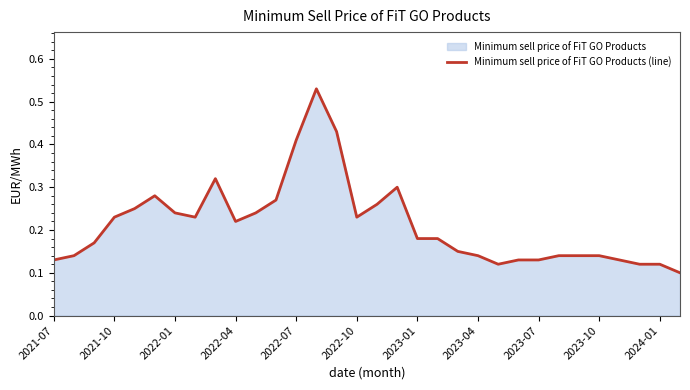

How many distinct data groups are displayed?

1